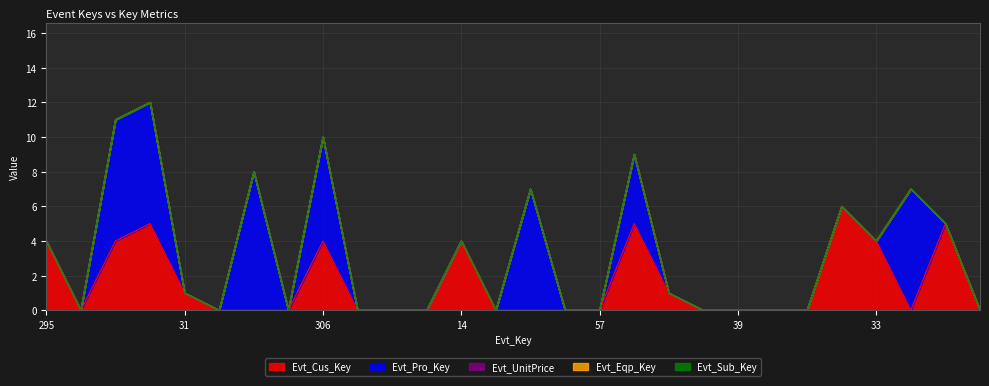

Which series has the largest total across all categories?

Evt_Pro_Key